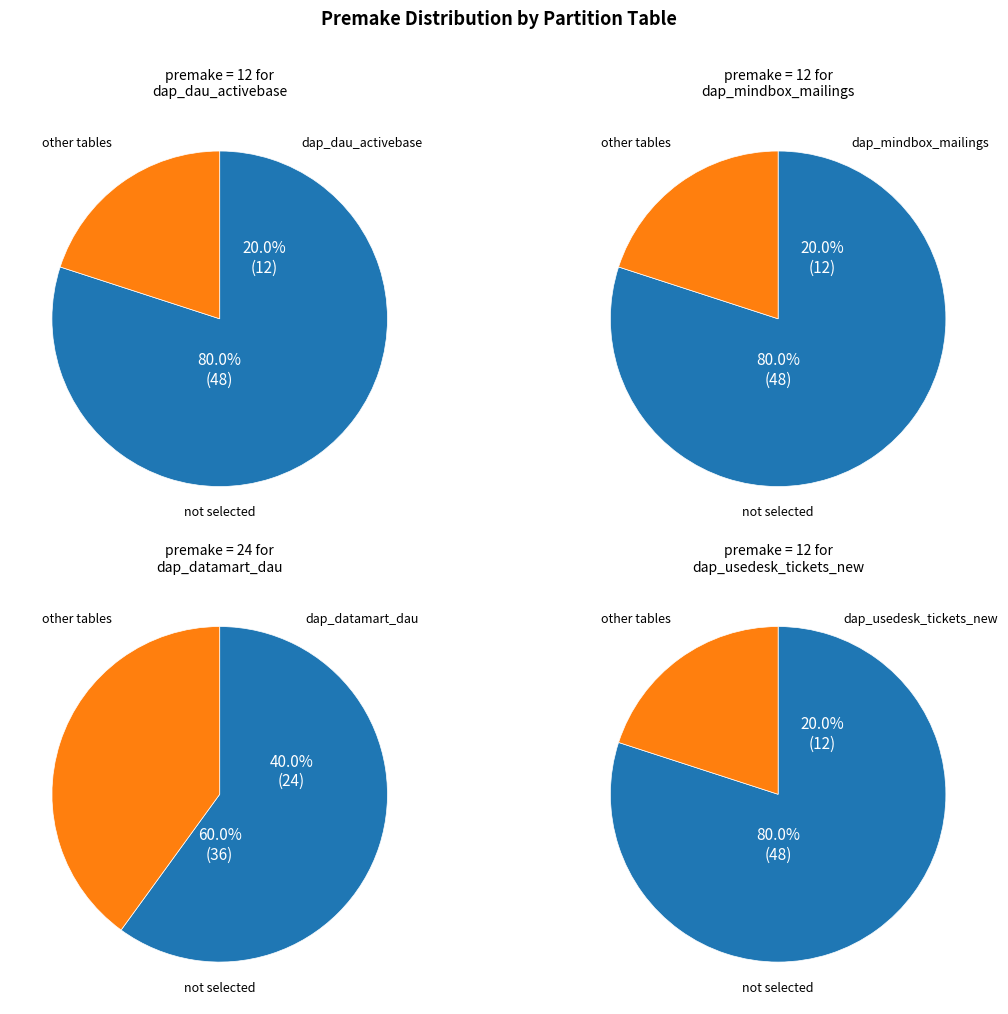

Which category has the smallest portion of the pie?

public.dap_dau_activebase